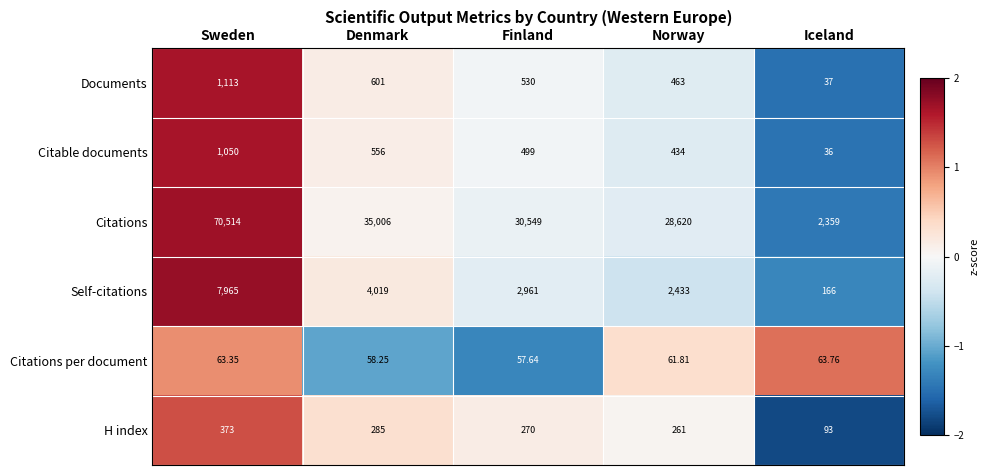

Rank the series by their maximum value, from lowest to highest.

Citations per document, H index, Citable documents, Documents, Self-citations, Citations